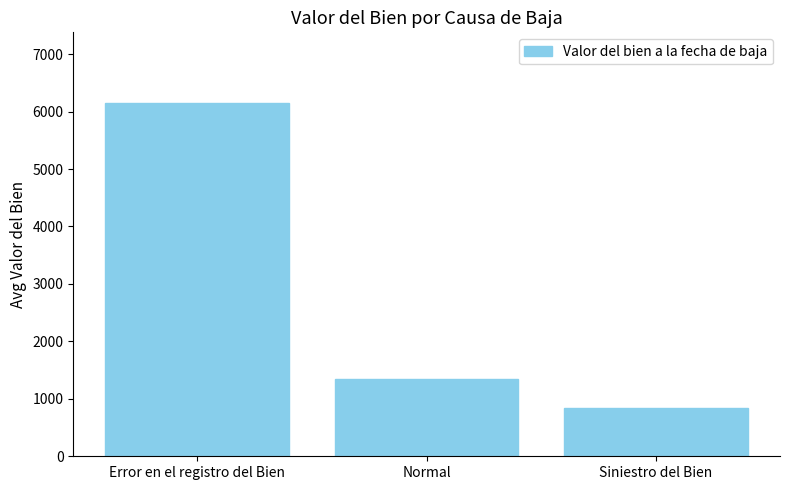

Reading left to right, list all the values displayed in this chart.

Error en el registro del Bien=6149.1	Normal=1345.0	Siniestro del Bien=845.1